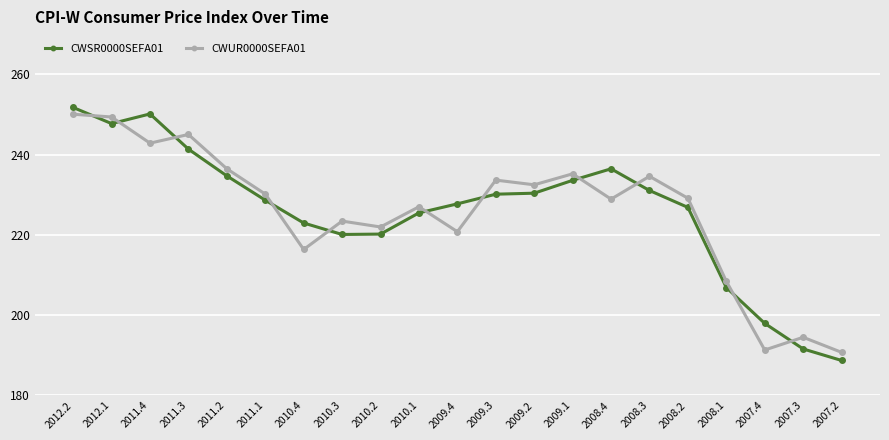

How many categories are shown in the chart?

21